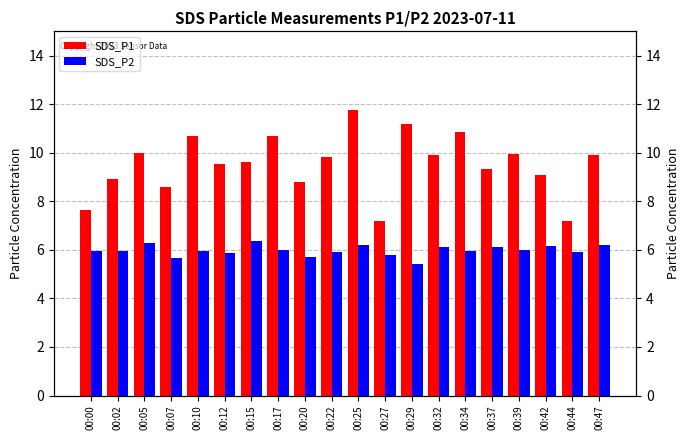

Which series has the largest range (max minus min)?

SDS_P1